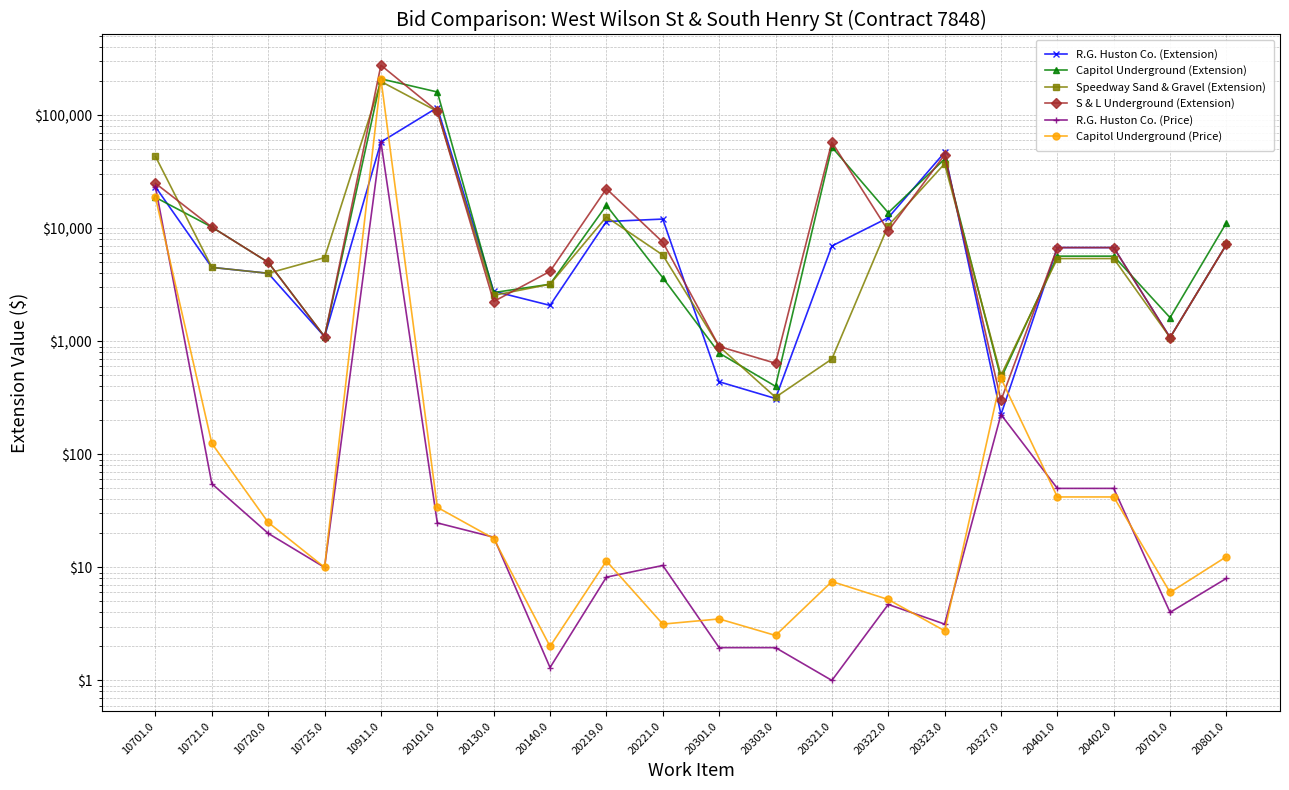

True or false: R.G. Huston Co. (Extension) and R.G. Huston Co. (Price) cross at least once.

False